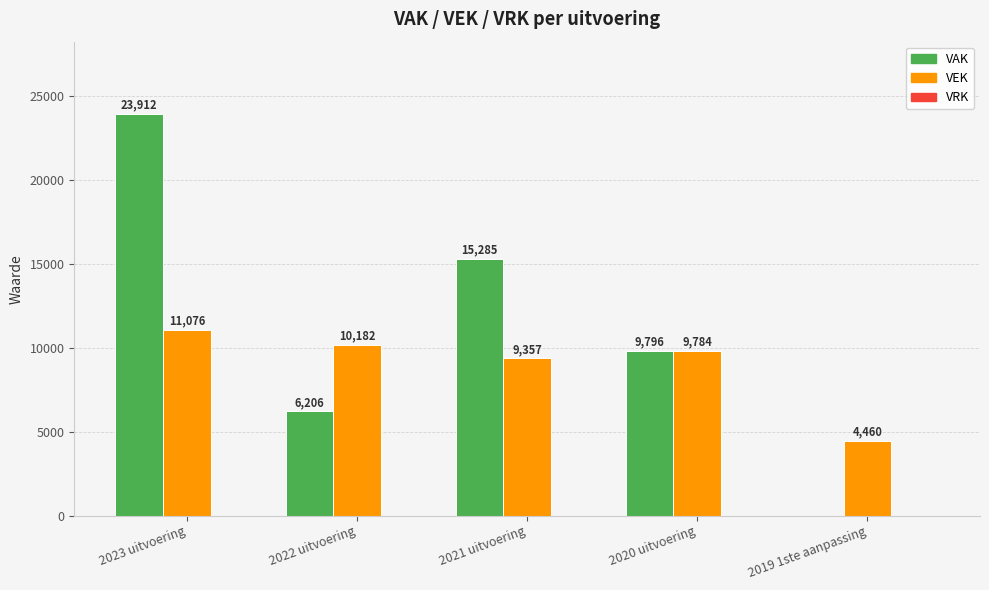

What is the sum of the VAK values at 2022 uitvoering and 2020 uitvoering?

16002